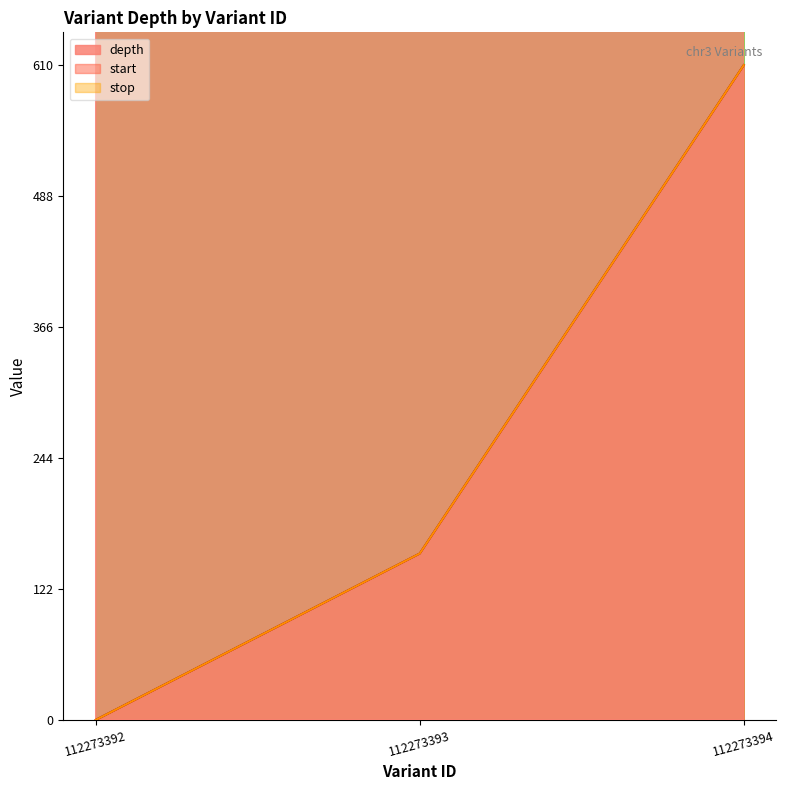

Reading left to right, what are all the values shown in this chart?

depth: 48423.6	27483.7	28792.4
start: 0.0	155.0	610.0
stop: 0.0	155.0	610.0